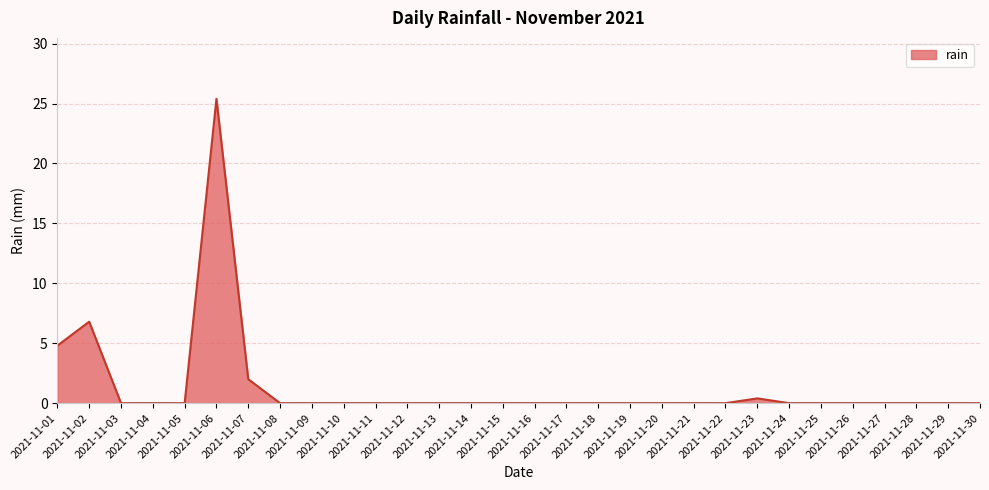

What is the greatest value displayed?

25.4